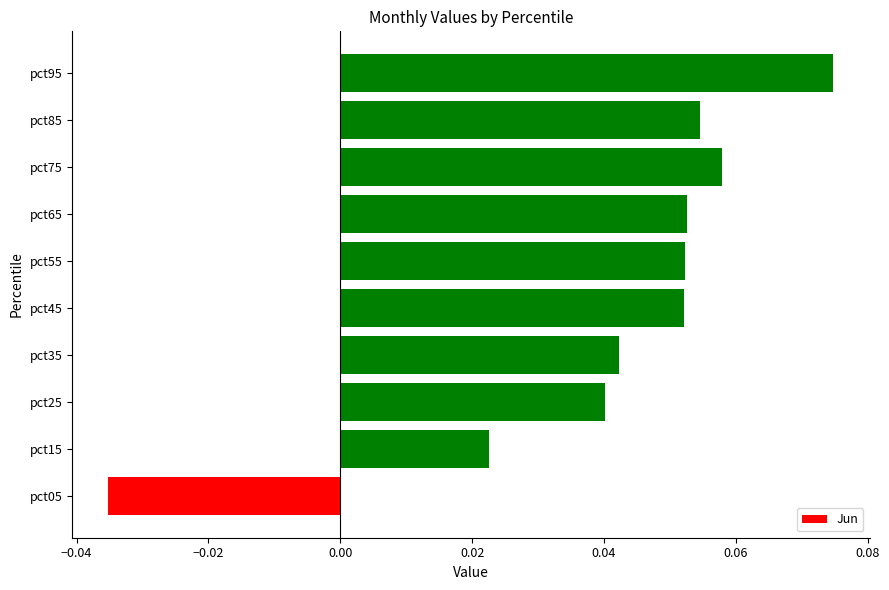

Which label corresponds to the largest value in the chart?

pct95